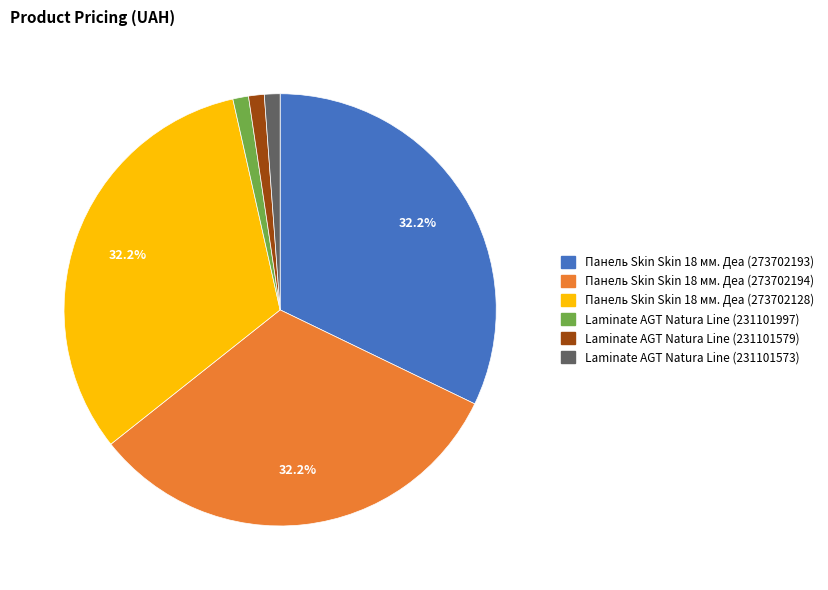

Does Laminate AGT Natura Line (231101997) represent more than half of the total?

No